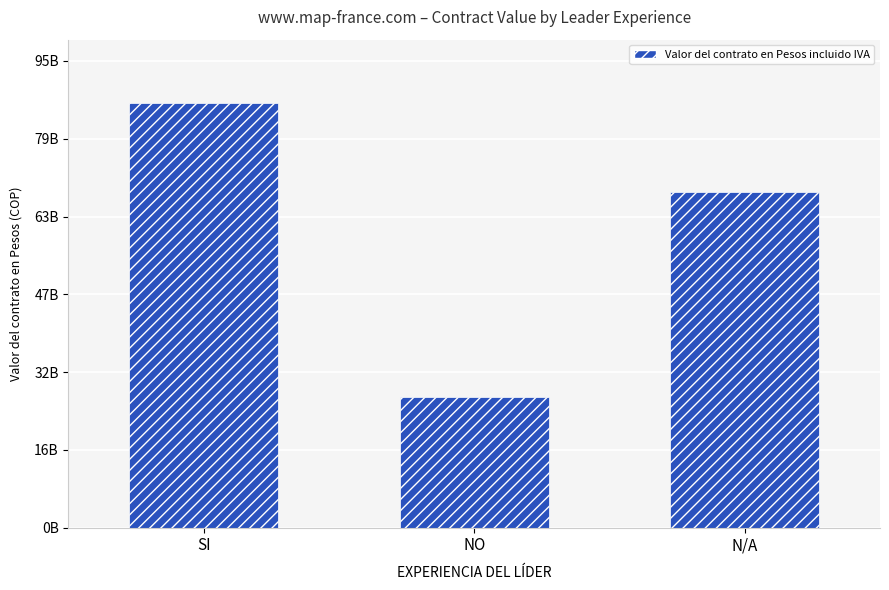

What is the label of the 2nd bar from the left?

NO